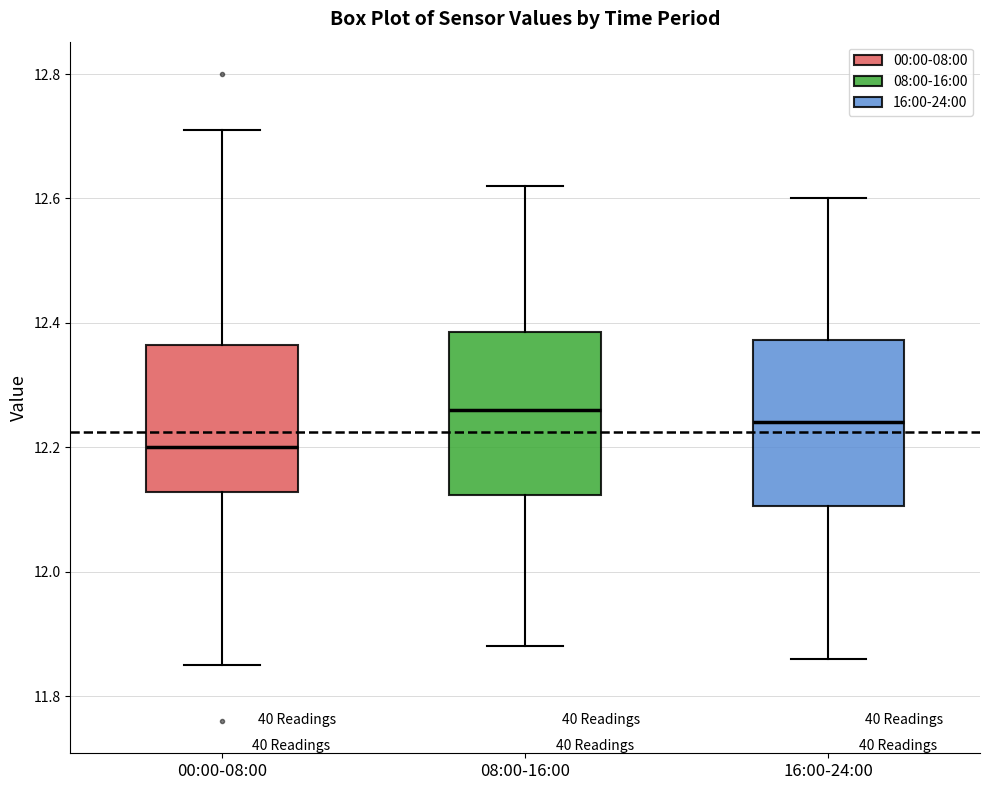

Reading left to right, read every box against the y-axis: the position of its median line, the range the box covers, and the ends of its whiskers. The values are not printed on the chart, so give them approximately, as read against the axis.

00:00-08:00: median 12.20, box 12.12 to 12.36, whiskers 11.86 to 12.72
08:00-16:00: median 12.26, box 12.12 to 12.38, whiskers 11.88 to 12.62
16:00-24:00: median 12.24, box 12.10 to 12.38, whiskers 11.86 to 12.60